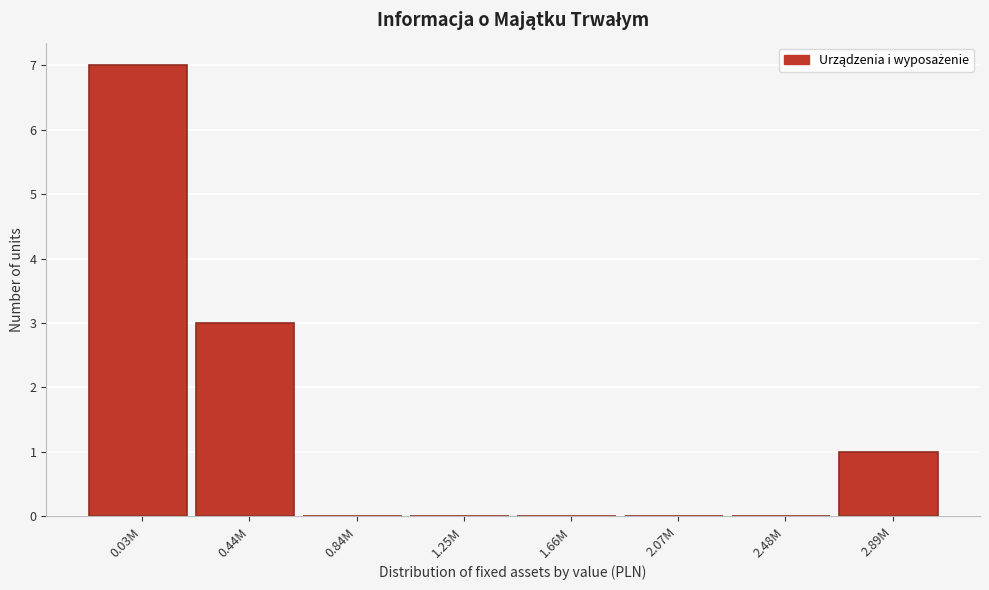

Reading left to right, what are all the values shown in this chart?

0.03M=7	0.44M=3	0.84M=0	1.25M=0	1.66M=0	2.07M=0	2.48M=0	2.89M=1